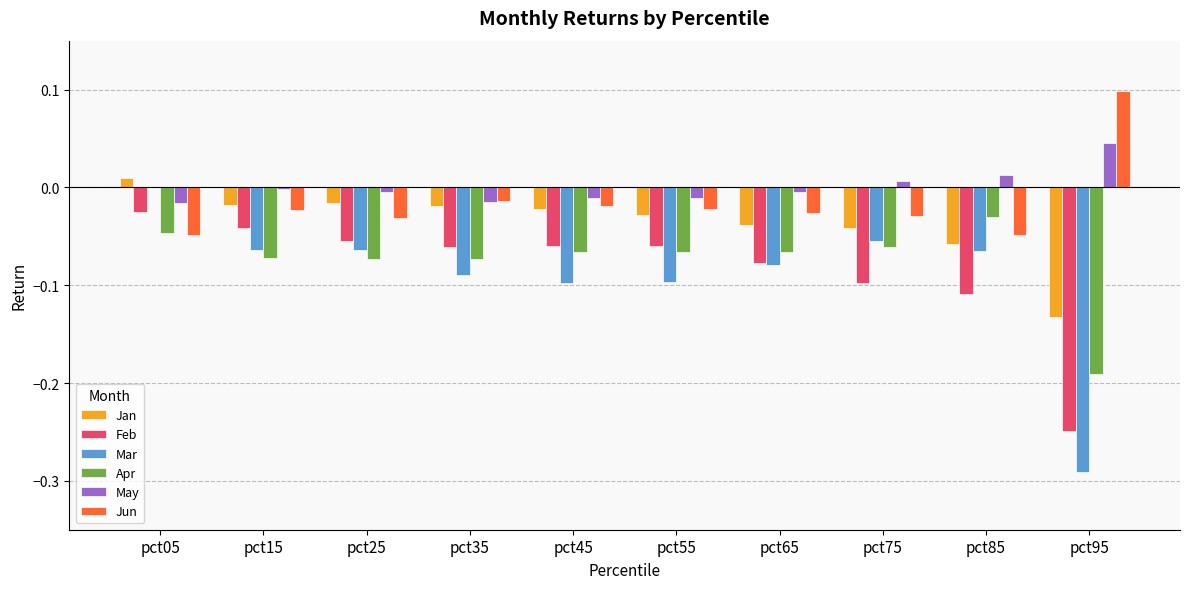

What is the total value across all series at pct95?

-0.7